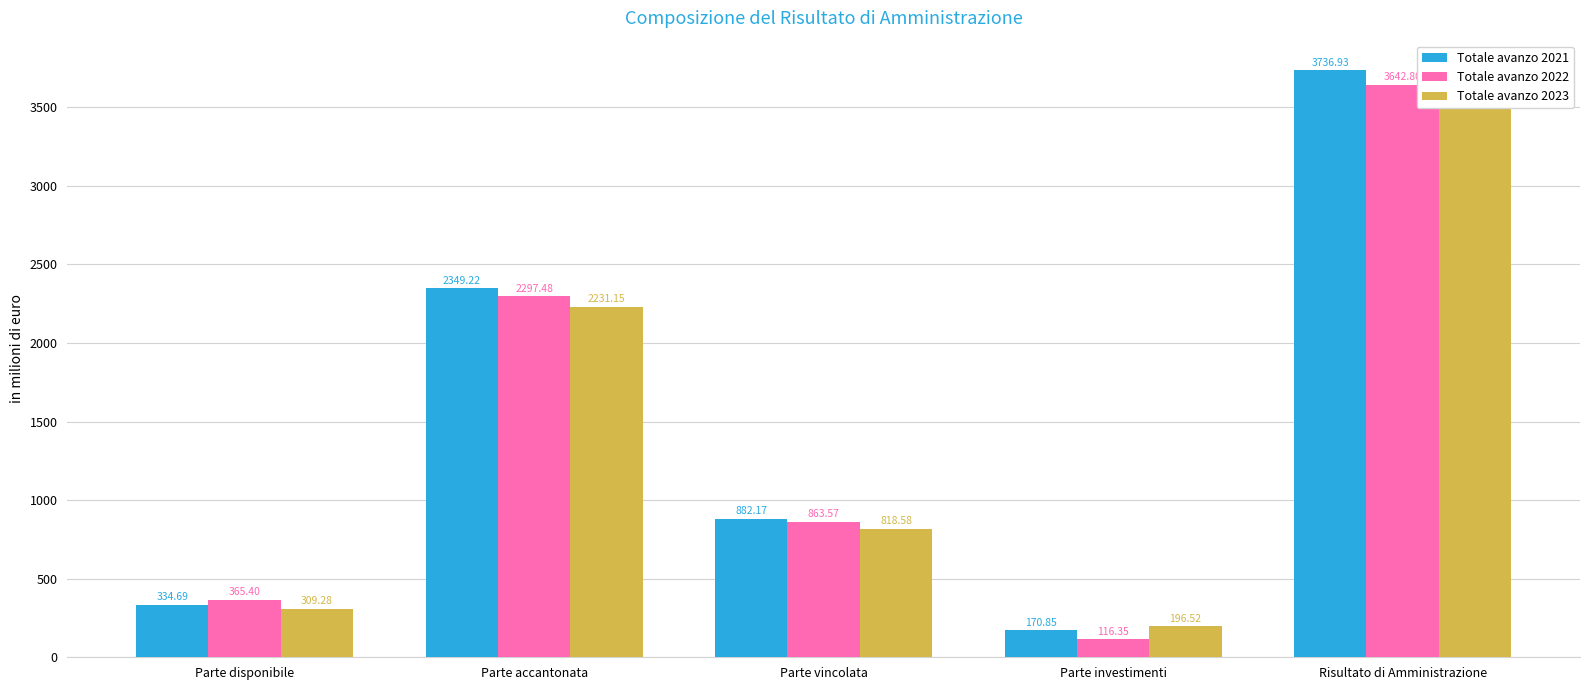

Rank the categories by Totale avanzo 2021 value from lowest to highest.

Parte investimenti, Parte disponibile, Parte vincolata, Parte accantonata, Risultato di Amministrazione